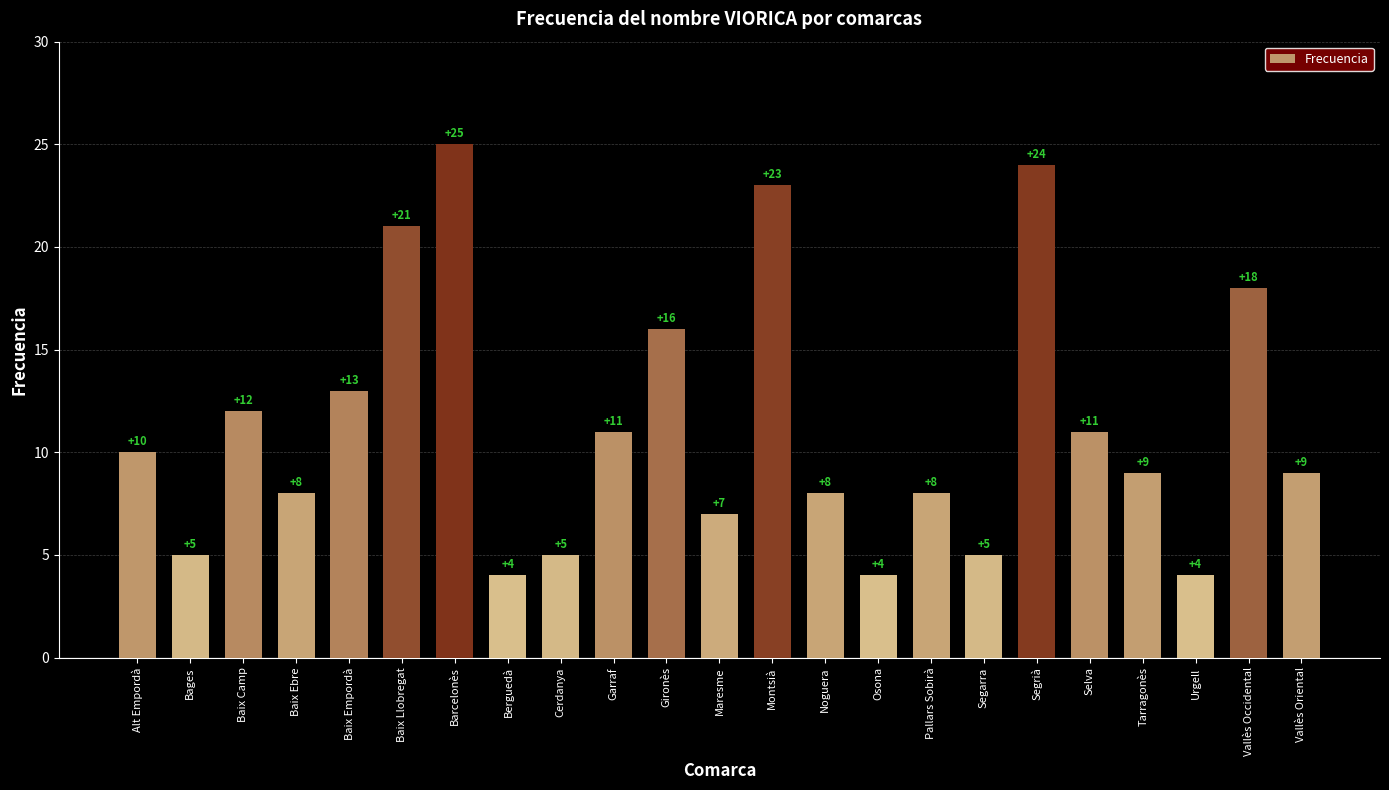

Between Vallès Occidental and Tarragonès, which is larger?

Vallès Occidental